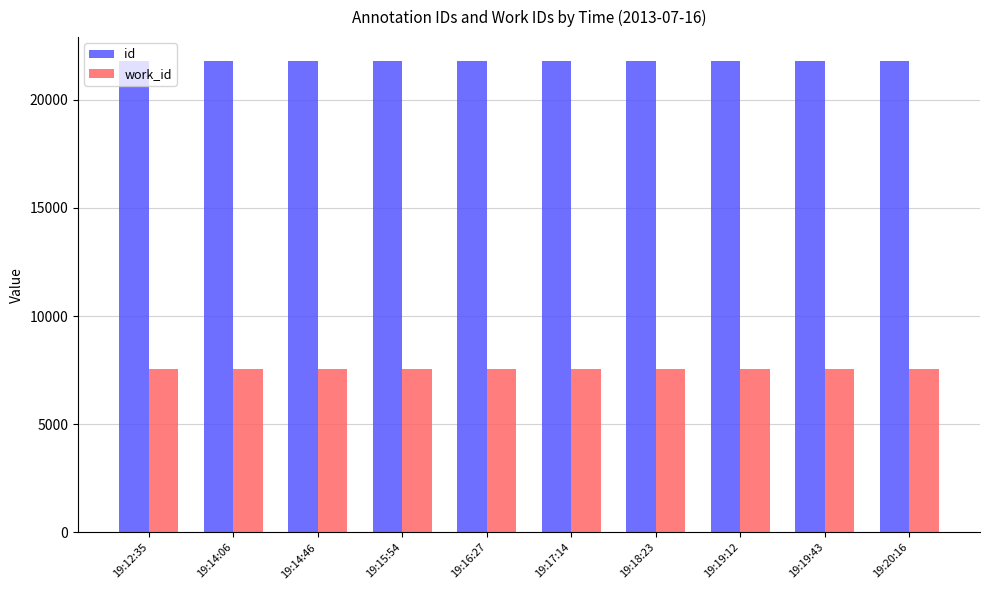

What is the sum of the id values at 19:15:54 and 19:14:06?

43604